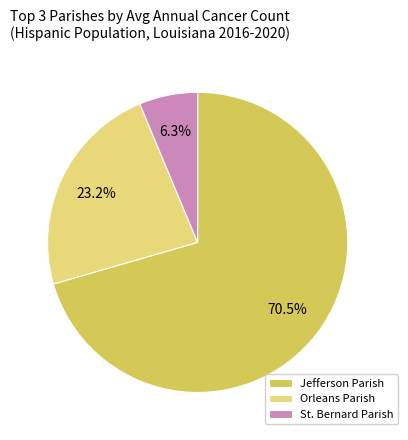

Which slice is the largest?

Jefferson Parish